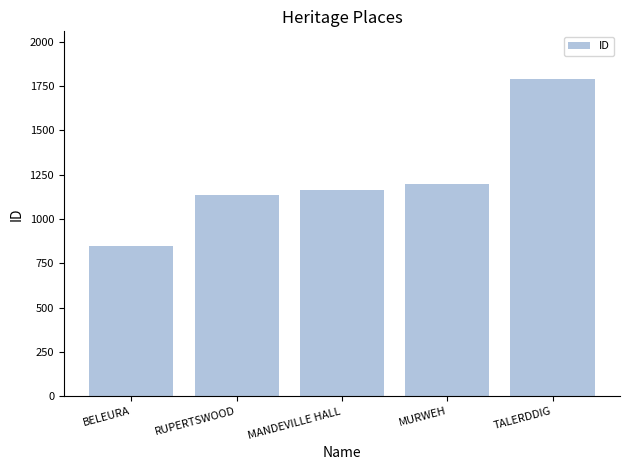

Approximately how many times larger is the value at MANDEVILLE HALL compared to MURWEH?

1.0